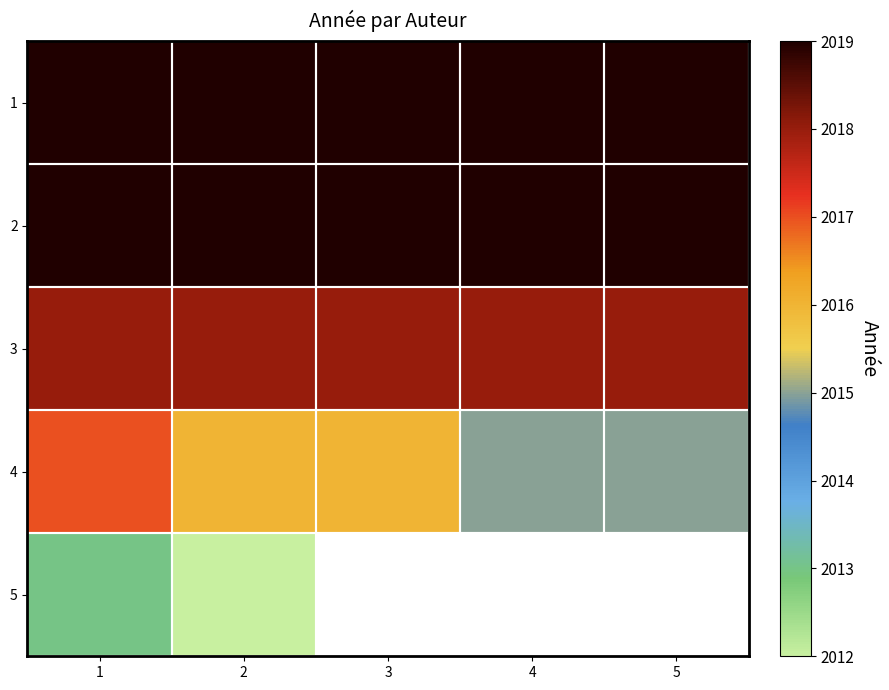

Which category has the highest value across all series?

1